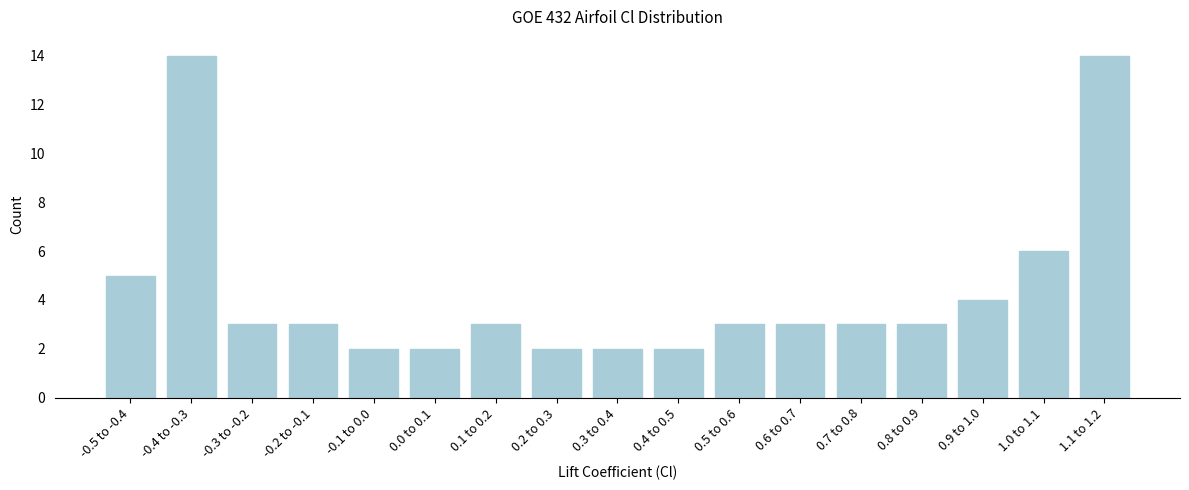

Reading left to right, transcribe all the data shown in this chart.

5	14	3	3	2	2	3	2	2	2	3	3	3	3	4	6	14